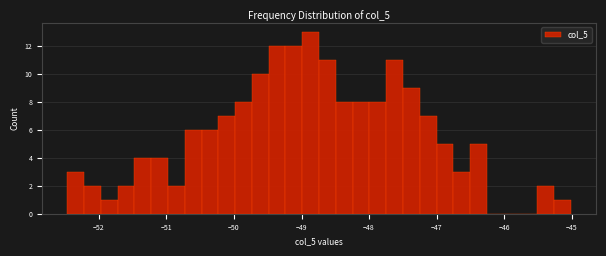

Read against the x-axis, roughly where is the centre of the tallest bar?

-48.9